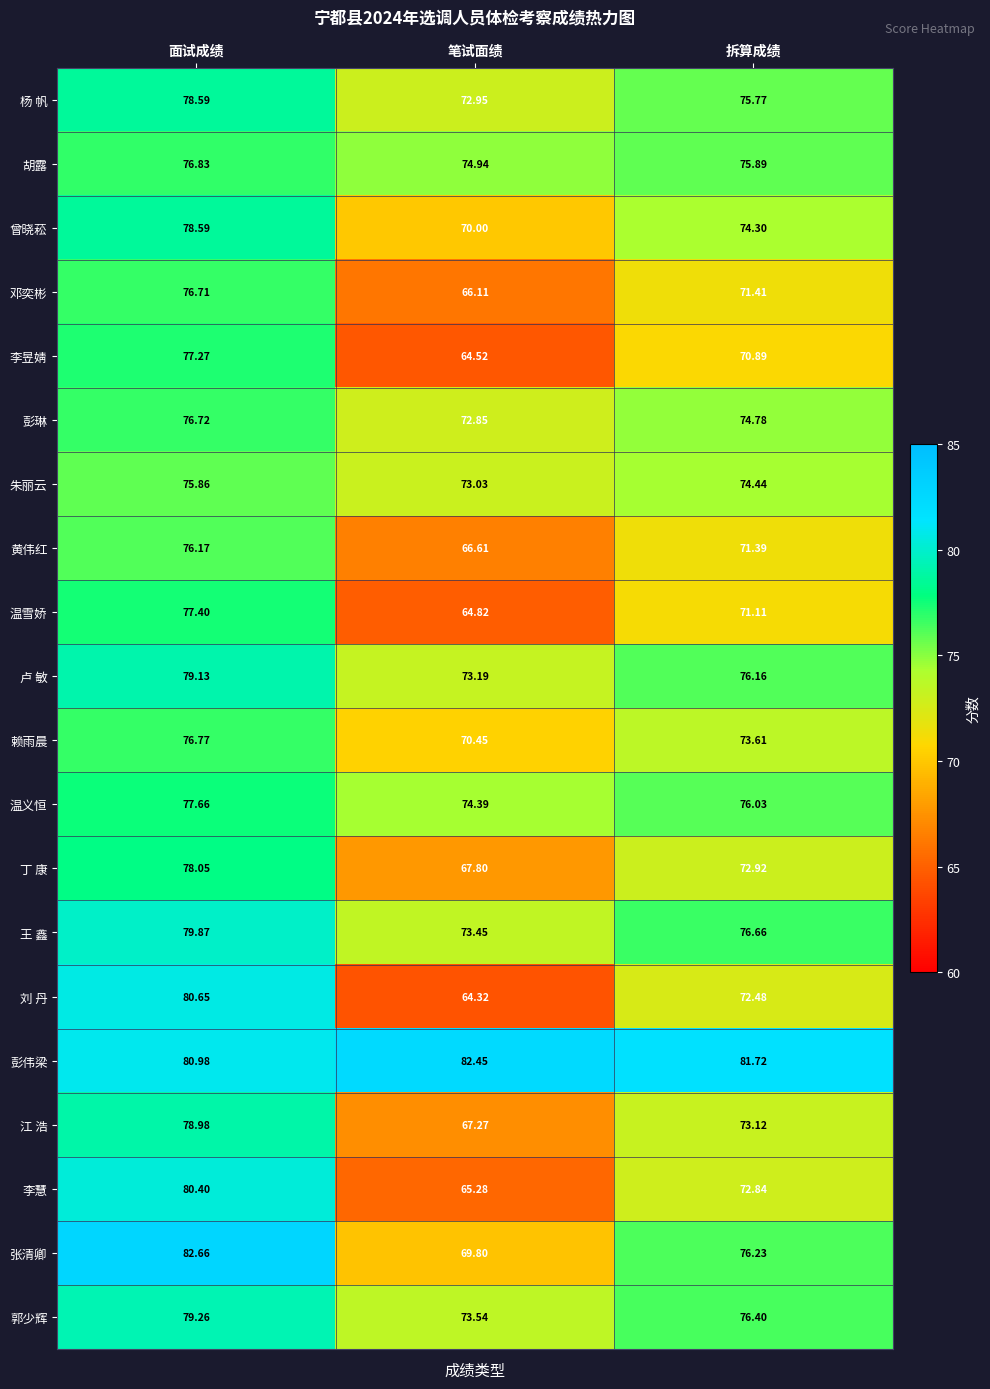

Rank the series at 拆算成绩 from highest to lowest value.

彭伟梁, 王 鑫, 郭少辉, 张清卿, 卢 敏, 温义恒, 胡露, 杨 帆, 彭琳, 朱丽云, 曾晓菘, 赖雨晨, 江 浩, 丁 康, 李慧, 刘 丹, 邓奕彬, 黄伟红, 温雪娇, 李昱婧